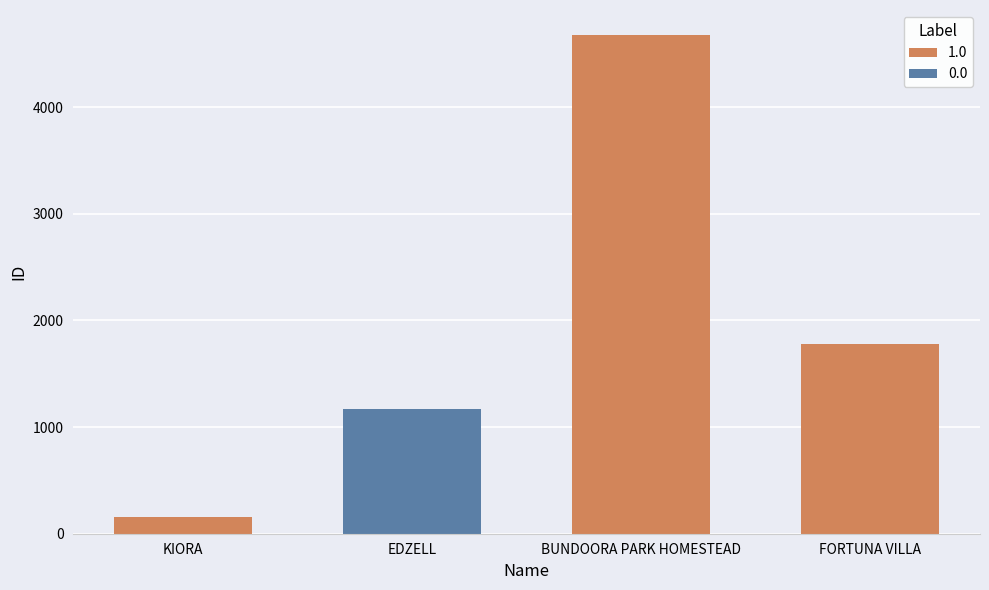

What is the change in value from KIORA to BUNDOORA PARK HOMESTEAD?

+4517